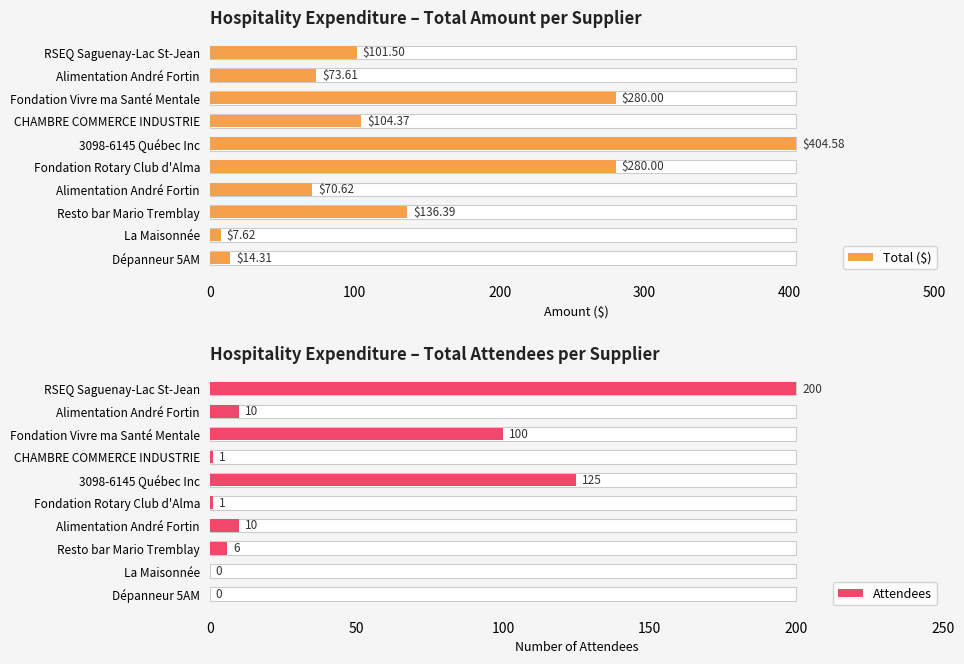

Which series has the largest total across all categories?

Total ($)